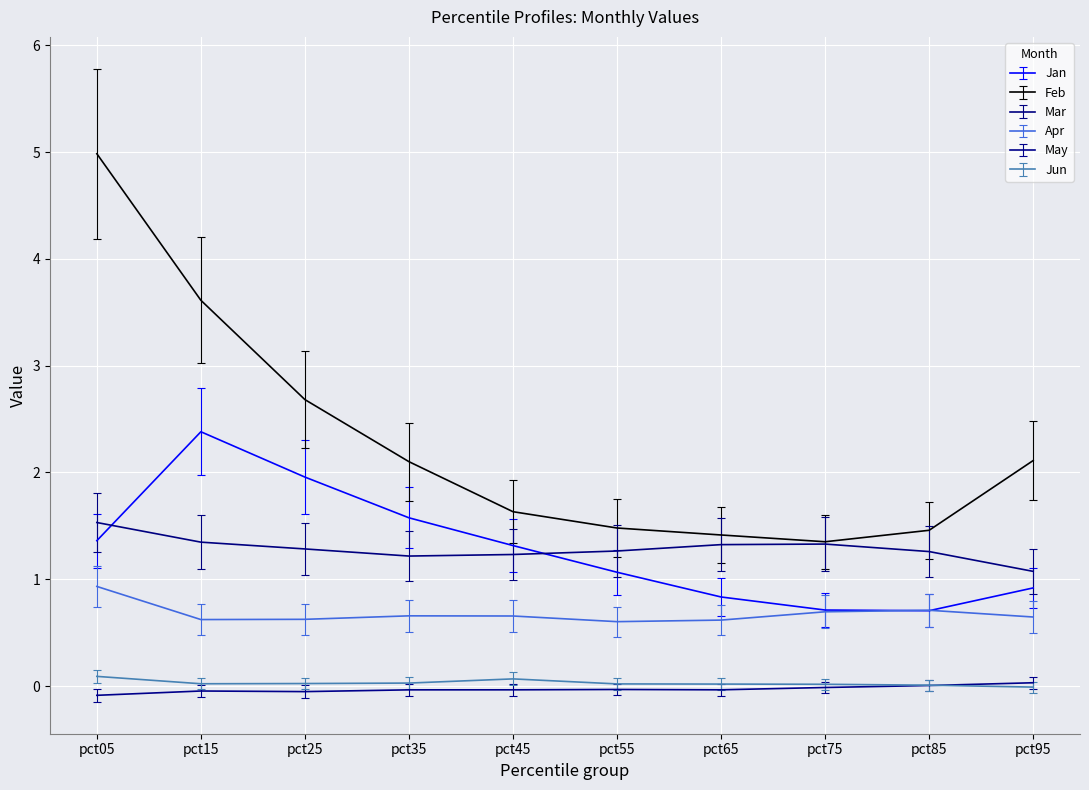

The value of Apr at pct65 is 0.6. True or false?

True